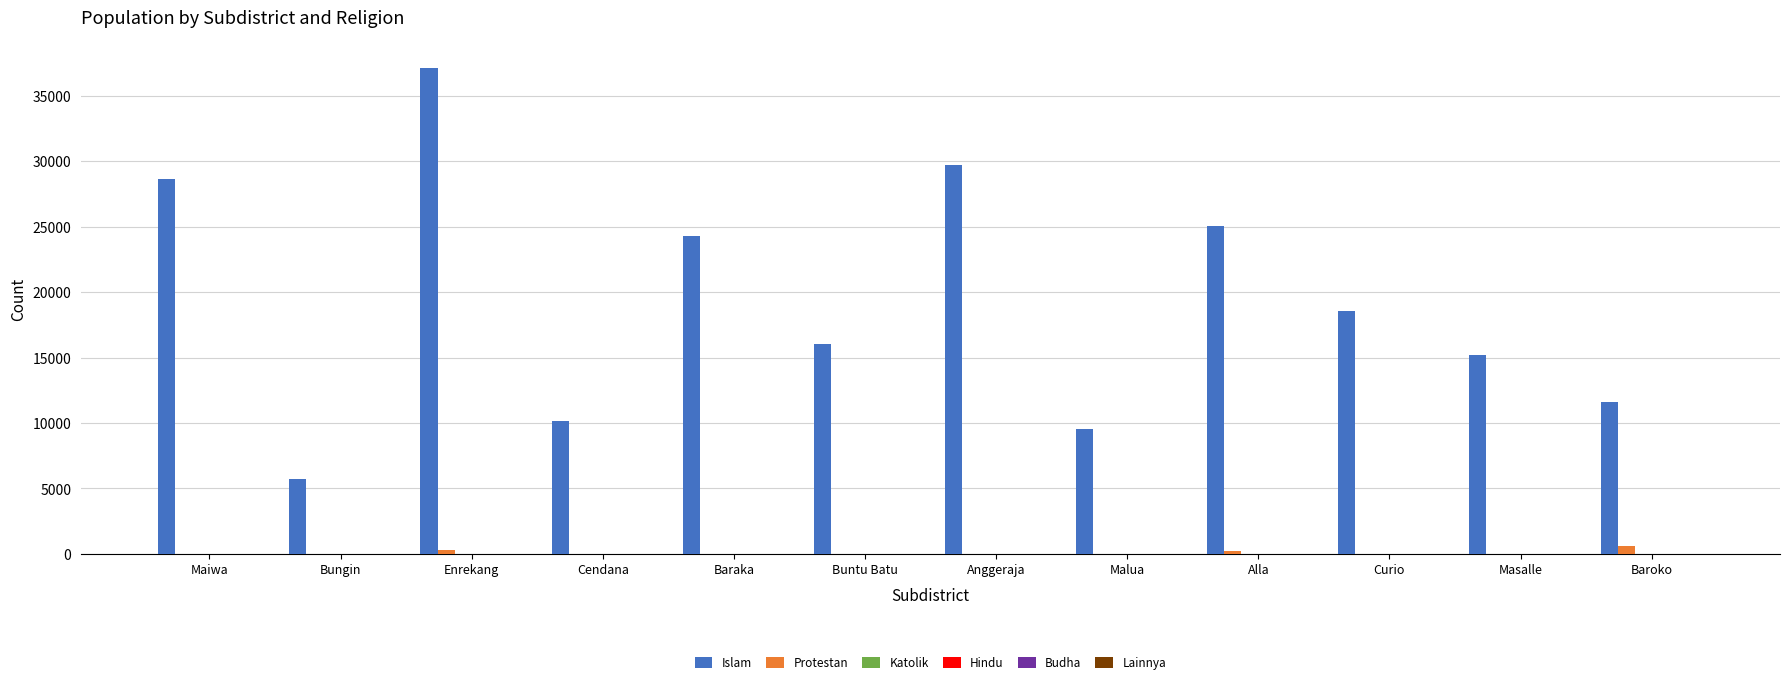

What is the greatest value displayed?

37085